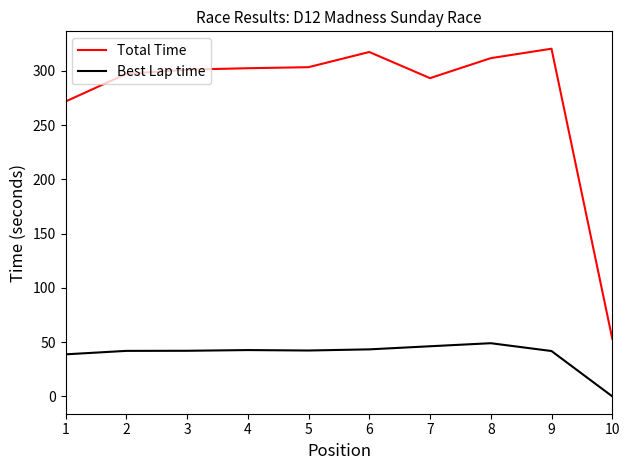

Does the chart have visible grid lines?

No